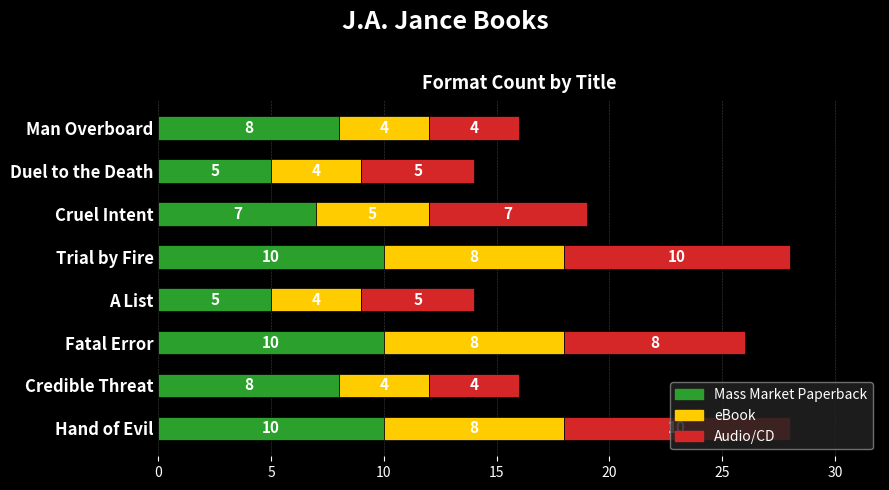

Count the number of categories in the chart.

8